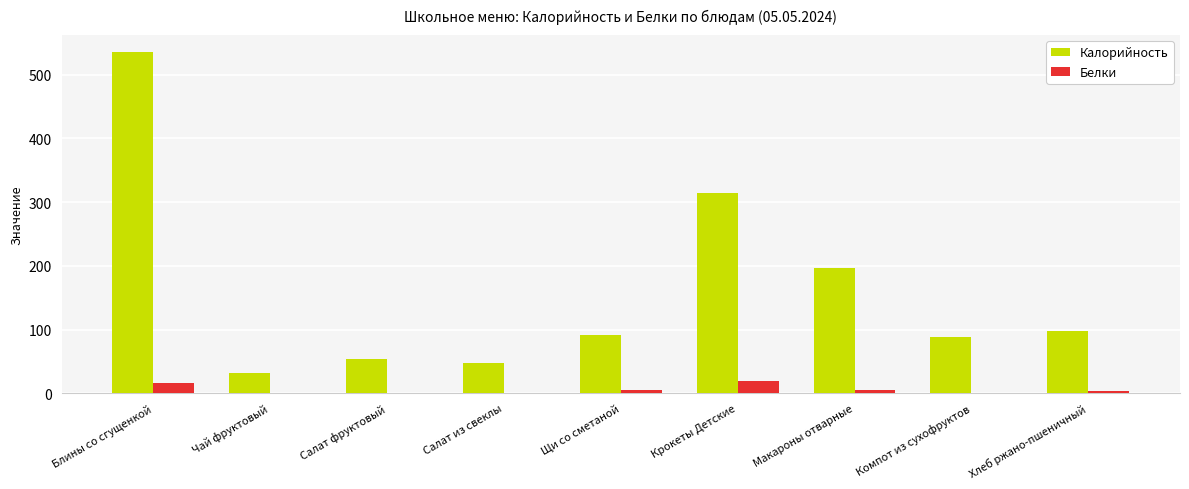

Is it true that Калорийность equals 535.5 at Блины со сгущенкой?

True